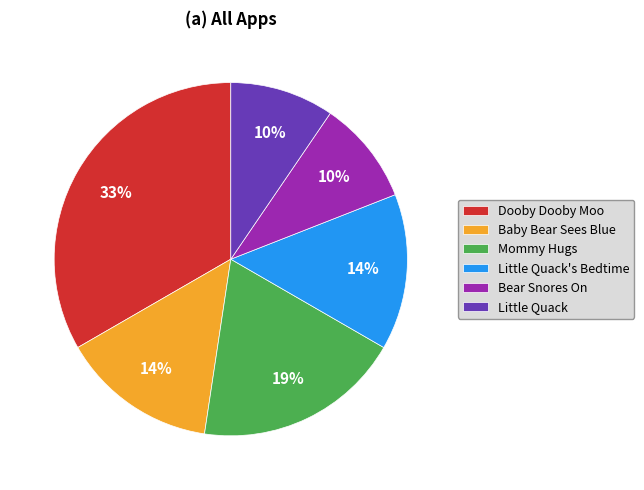

True or false: Mommy Hugs accounts for 29% of the total.

False